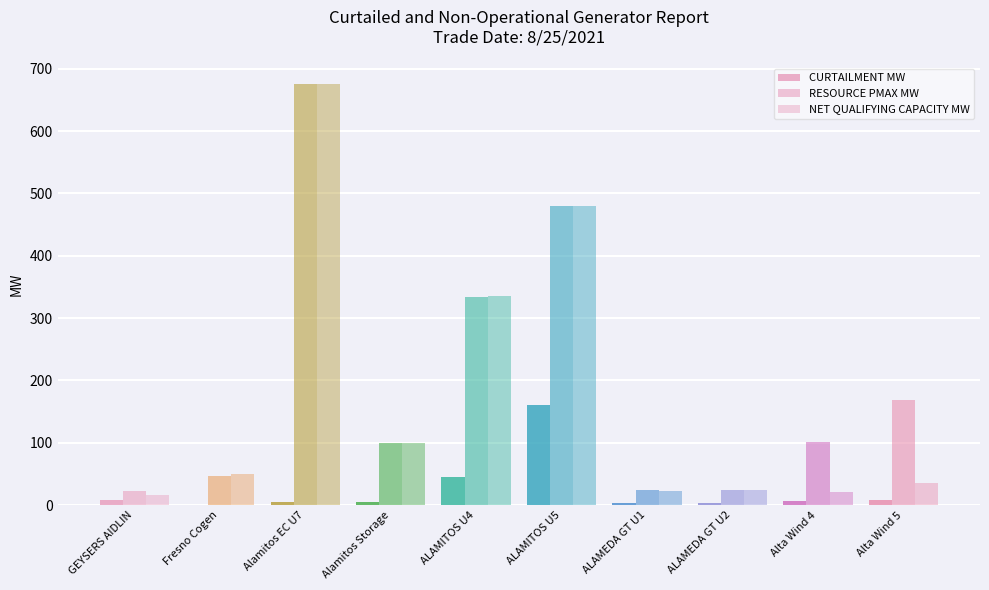

How many series are shown in this chart?

3